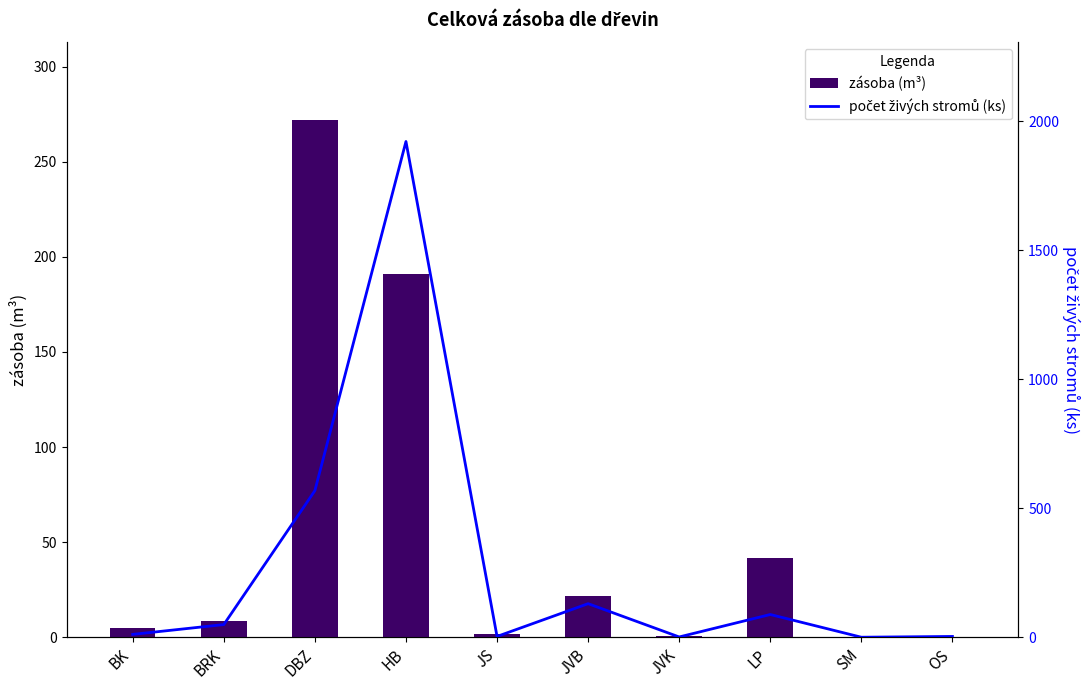

What is the label of the 8th bar from the right?

DBZ